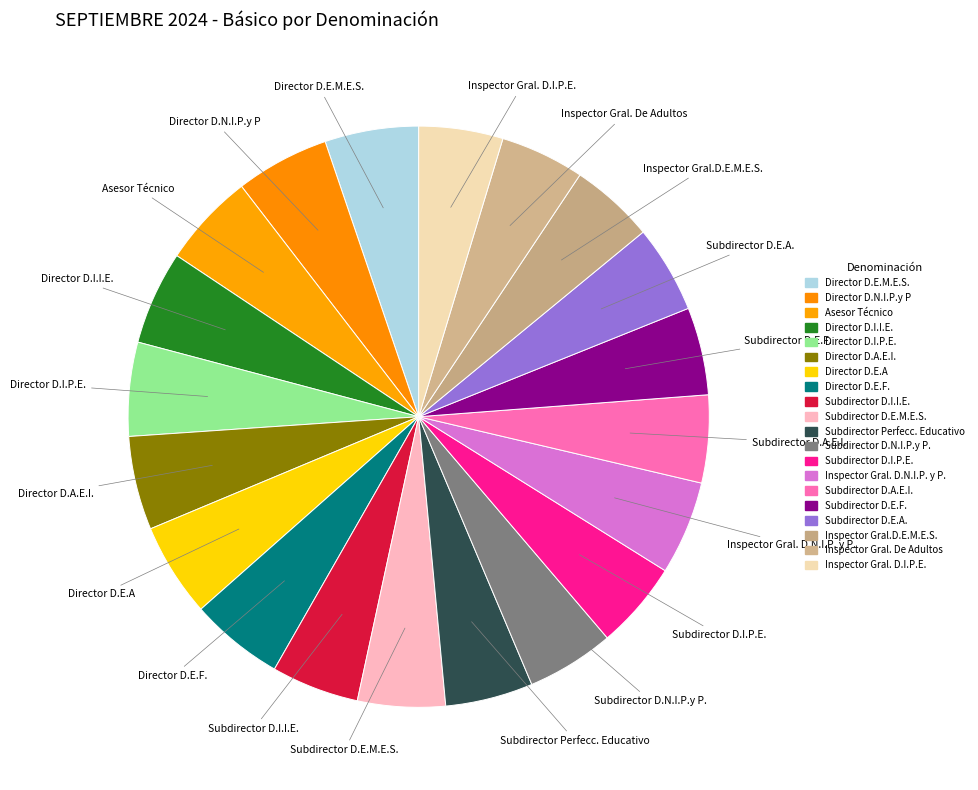

Is it true that Subdirector Perfecc. Educativo is 1% of the pie?

False